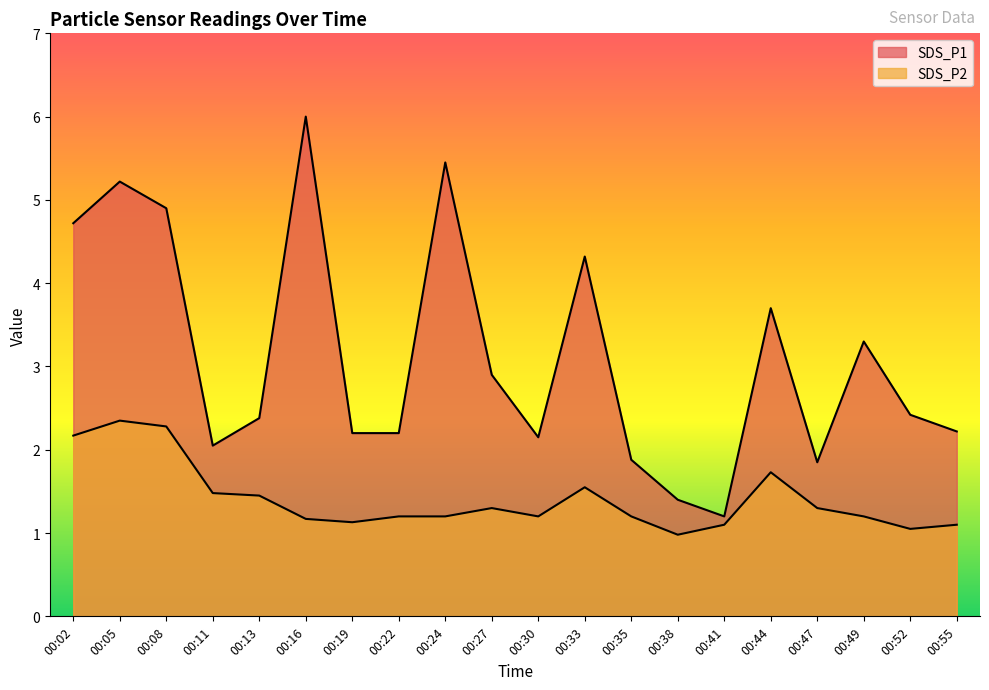

What is the difference between the second highest and second lowest values in the SDS_P2 series?

1.2